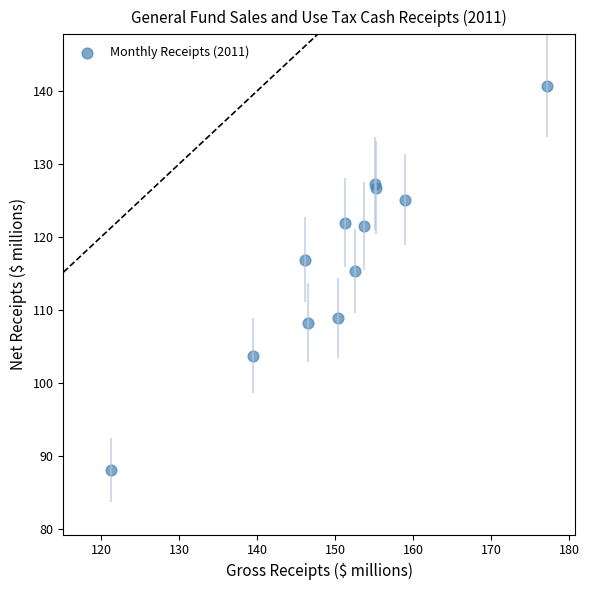

What Y value in the scatter plot is closest to 114?

115.4